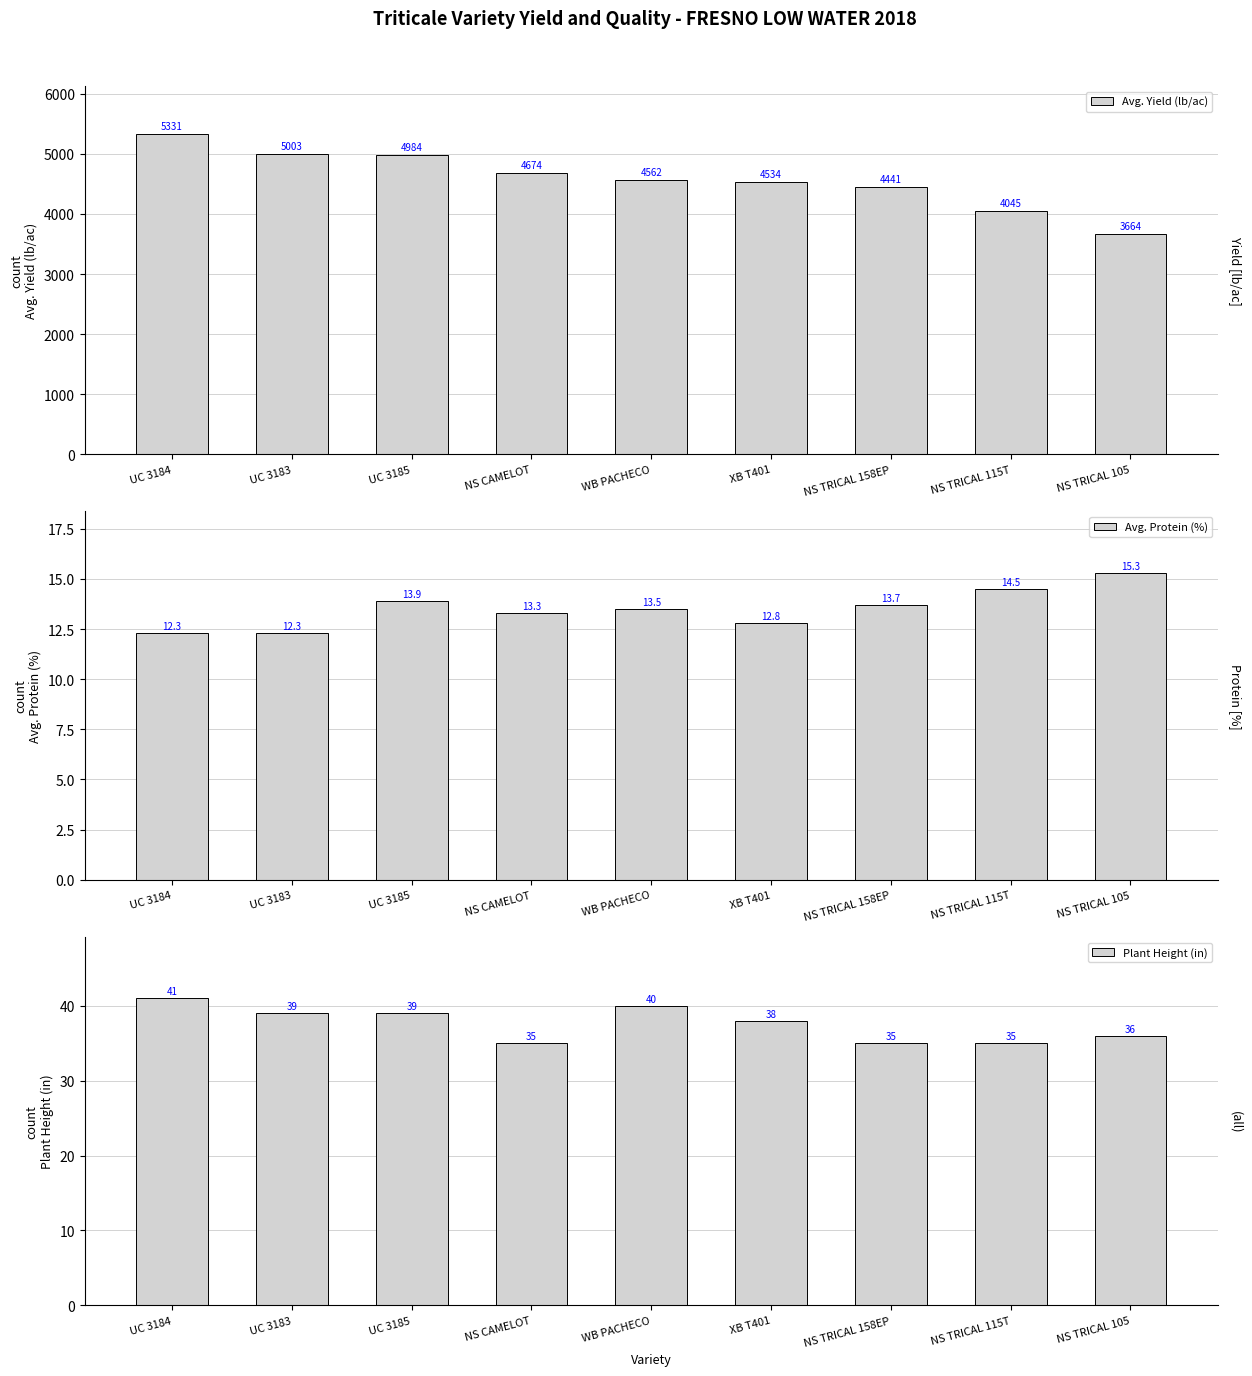

What are all the series names shown in the legend?

Avg. Yield (lb/ac), Avg. Protein (%), Plant Height (in)